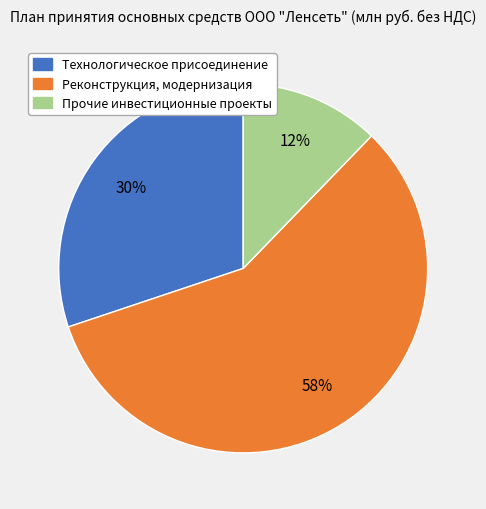

True or false: Реконструкция, модернизация accounts for 58% of the total.

True